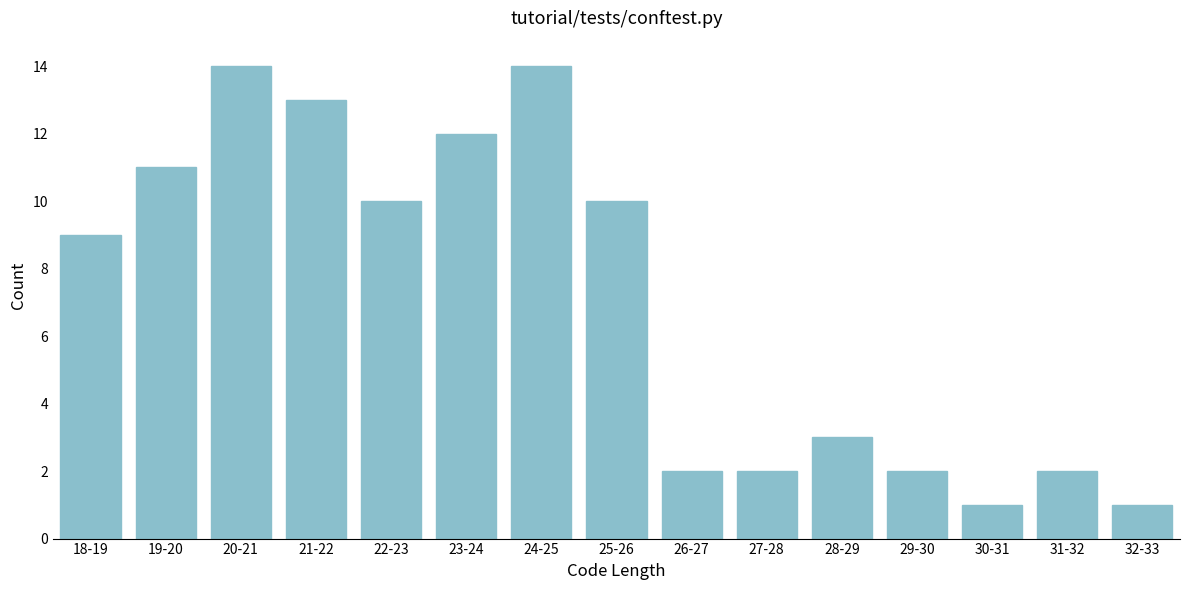

Reading left to right, extract all data points from this chart.

18-19=9	19-20=11	20-21=14	21-22=13	22-23=10	23-24=12	24-25=14	25-26=10	26-27=2	27-28=2	28-29=3	29-30=2	30-31=1	31-32=2	32-33=1